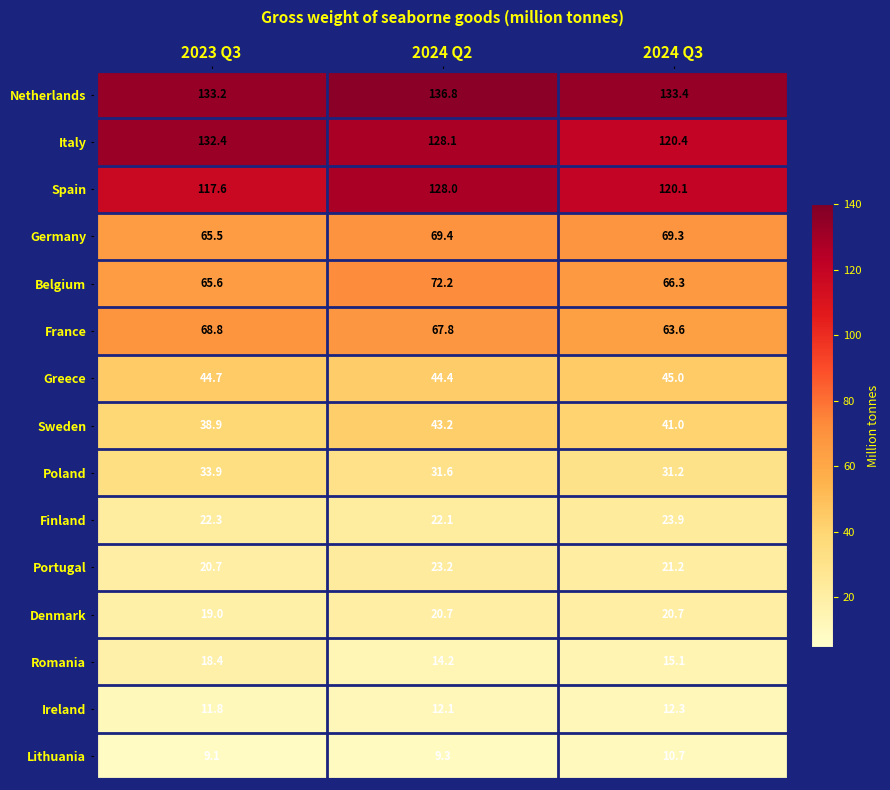

What is the difference between the maximum and minimum values in the Spain series?

10.4